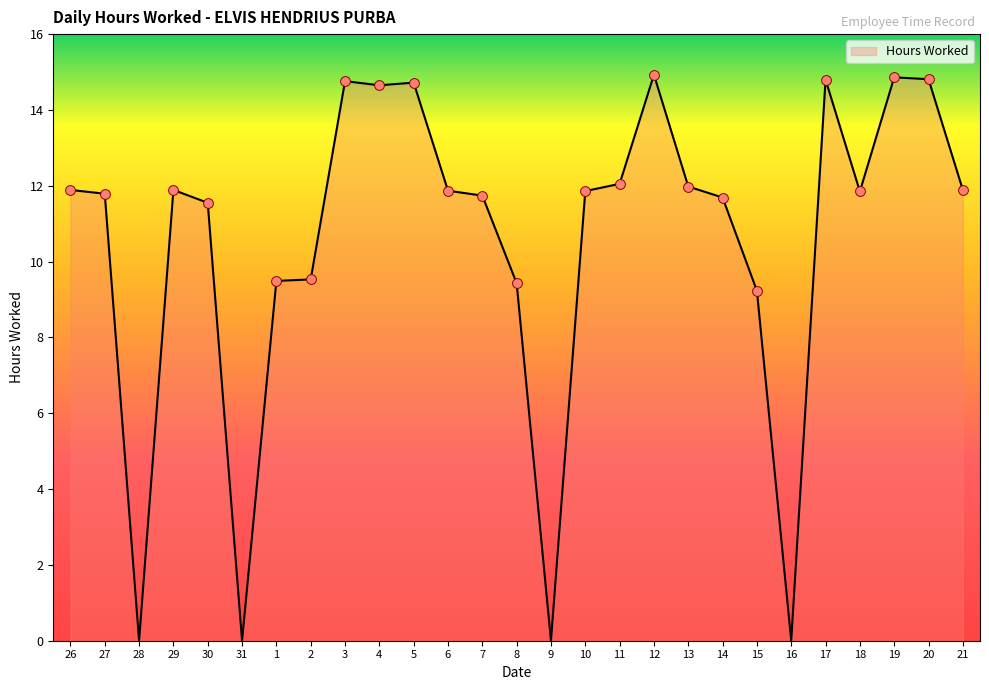

Between 12 and 4, which is larger?

12